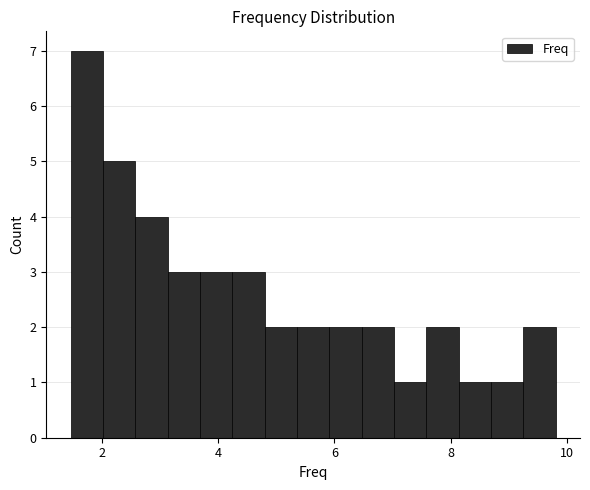

Around what value on the x-axis is the tallest bar? Give the approximate position of its centre, as read against the axis.

1.8